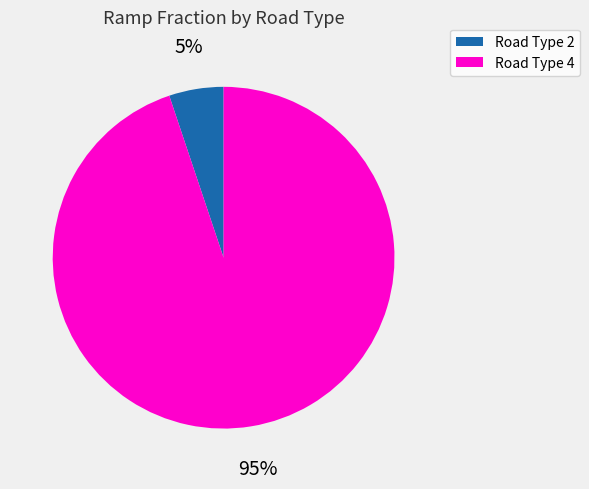

How many segments does this pie chart have?

2